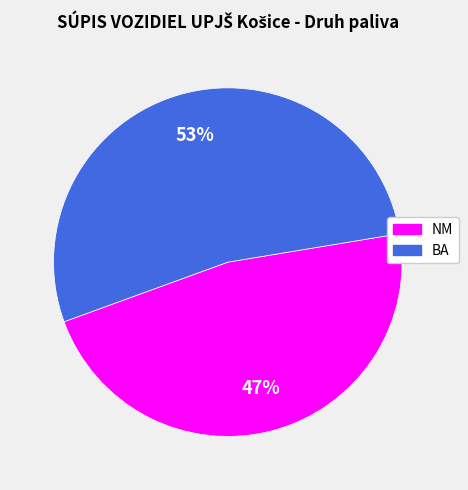

Count the number of slices in the pie.

2